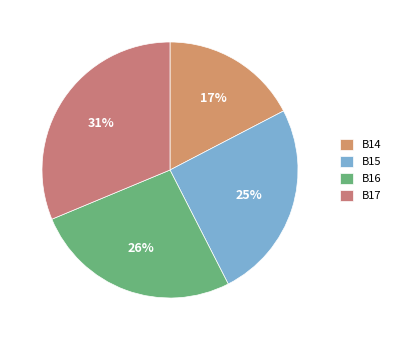

Which slice is the smallest?

B14